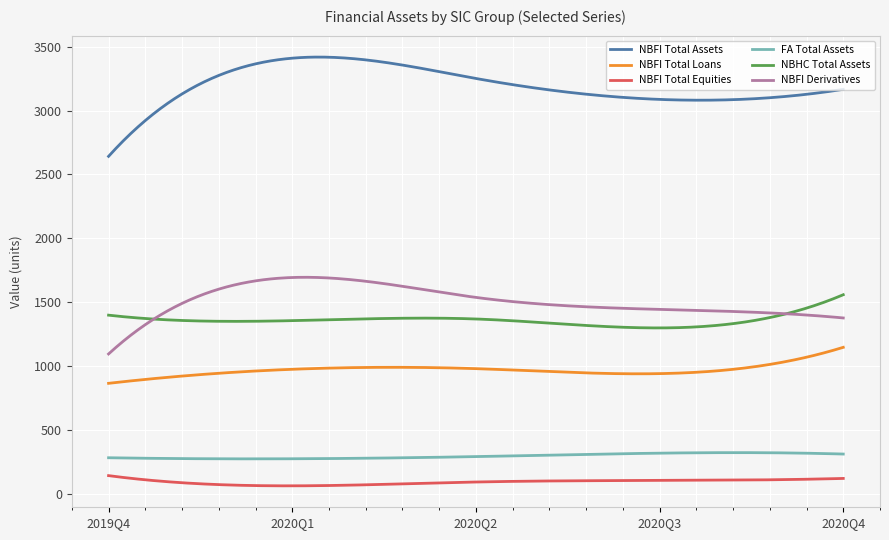

Which series has the largest range (max minus min)?

NBFI Total Assets